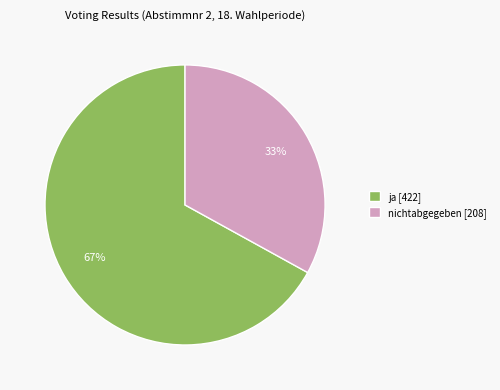

Is the sum of nichtabgegeben [208] and ja [422] greater than half?

Yes